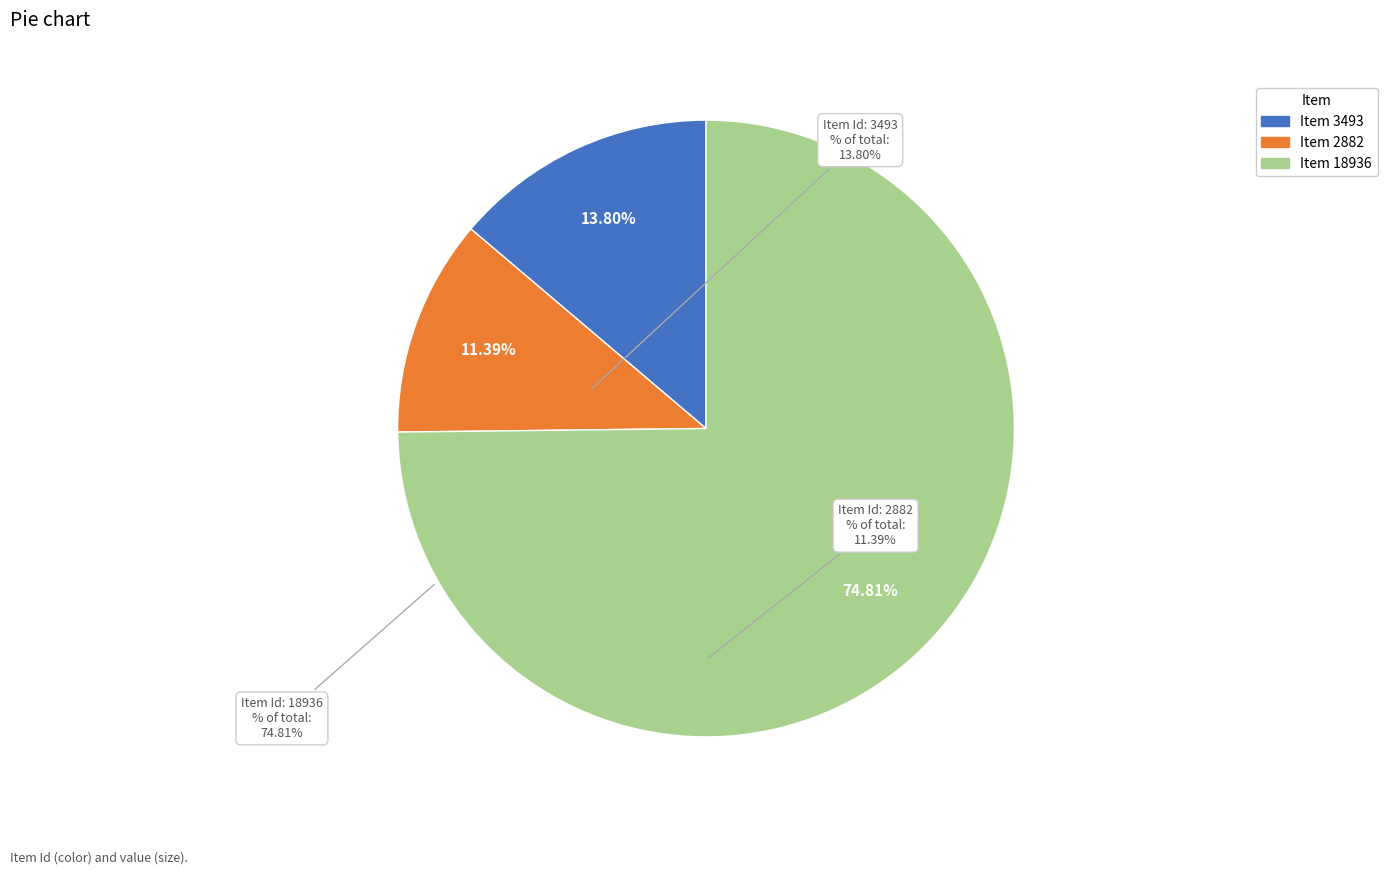

Is it true that Item 18936 is 70% of the pie?

False